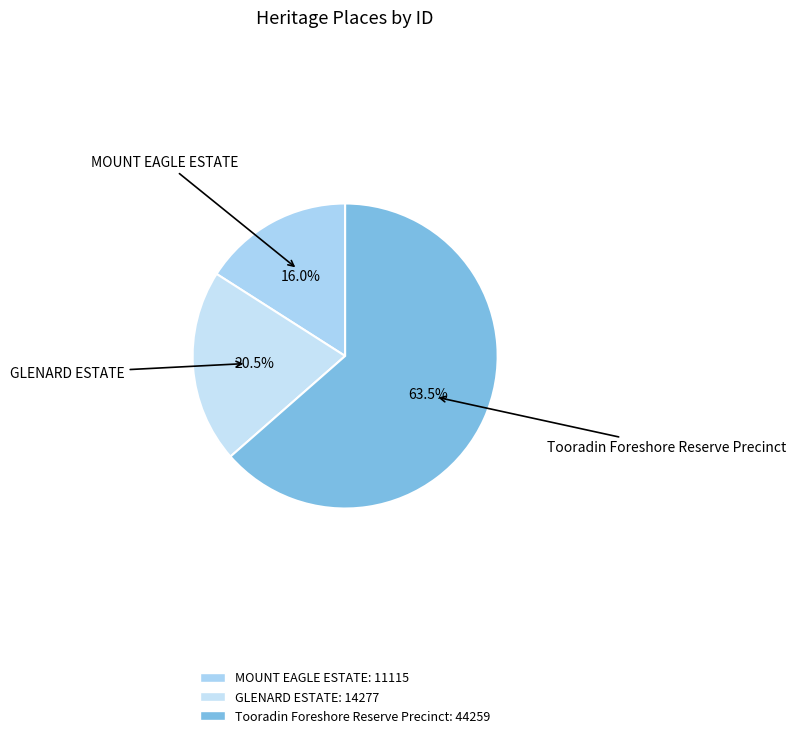

To the nearest percent, what is the difference between the MOUNT EAGLE ESTATE and Tooradin Foreshore Reserve Precinct slice percentages?

48%